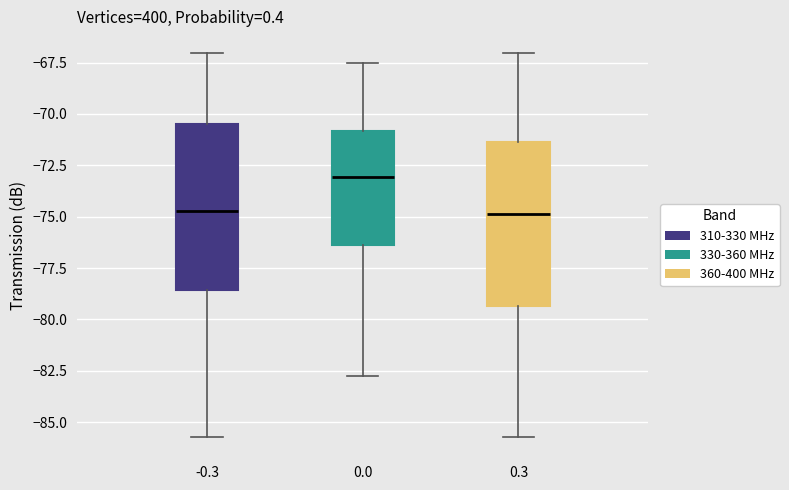

Where does the upper whisker of the box at x = 0.0 end on the y-axis? The values are not printed on the chart, so give them approximately, as read against the axis.

-67.5